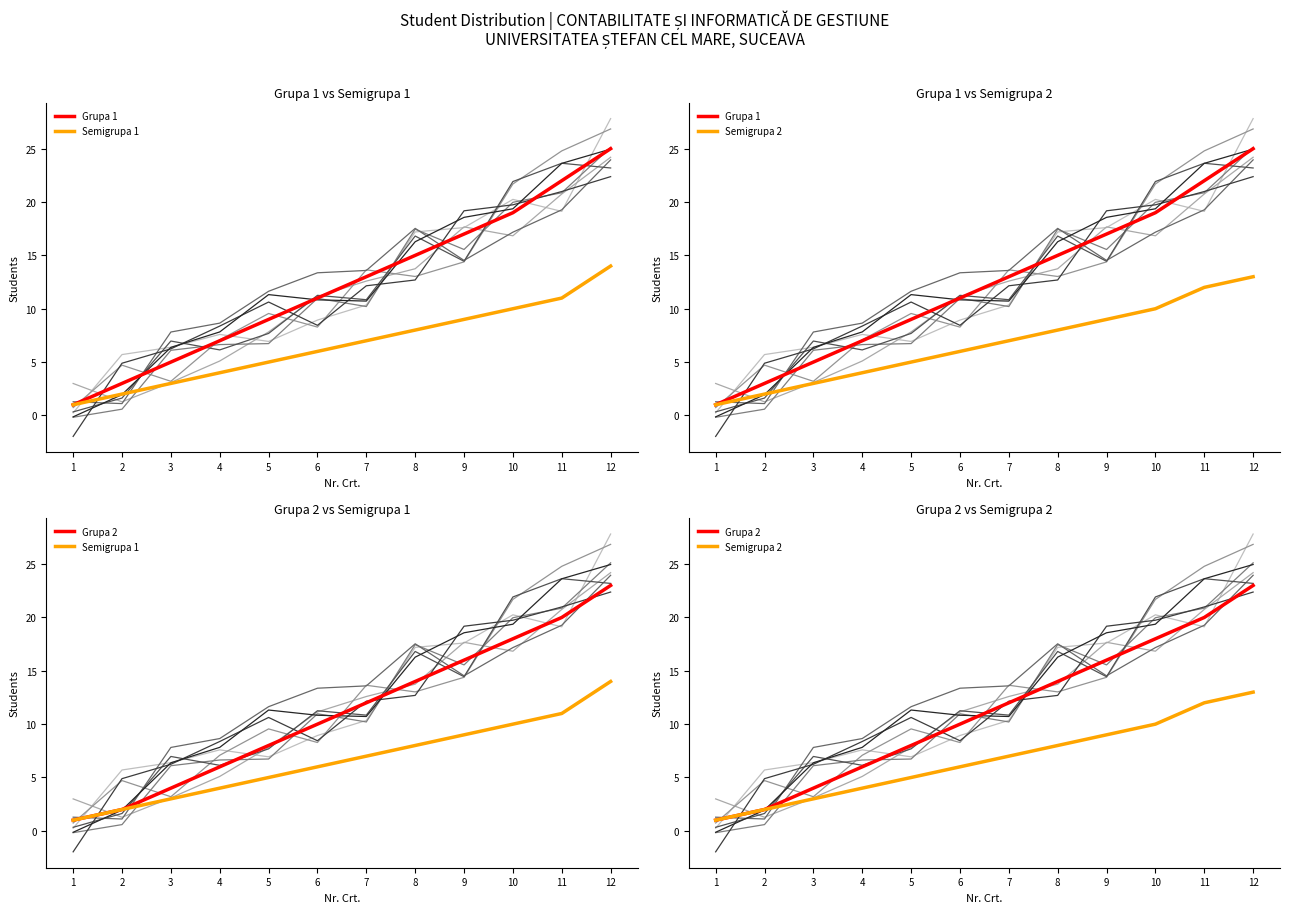

The value of Semigrupa 2 at 6 is 2. True or false?

False